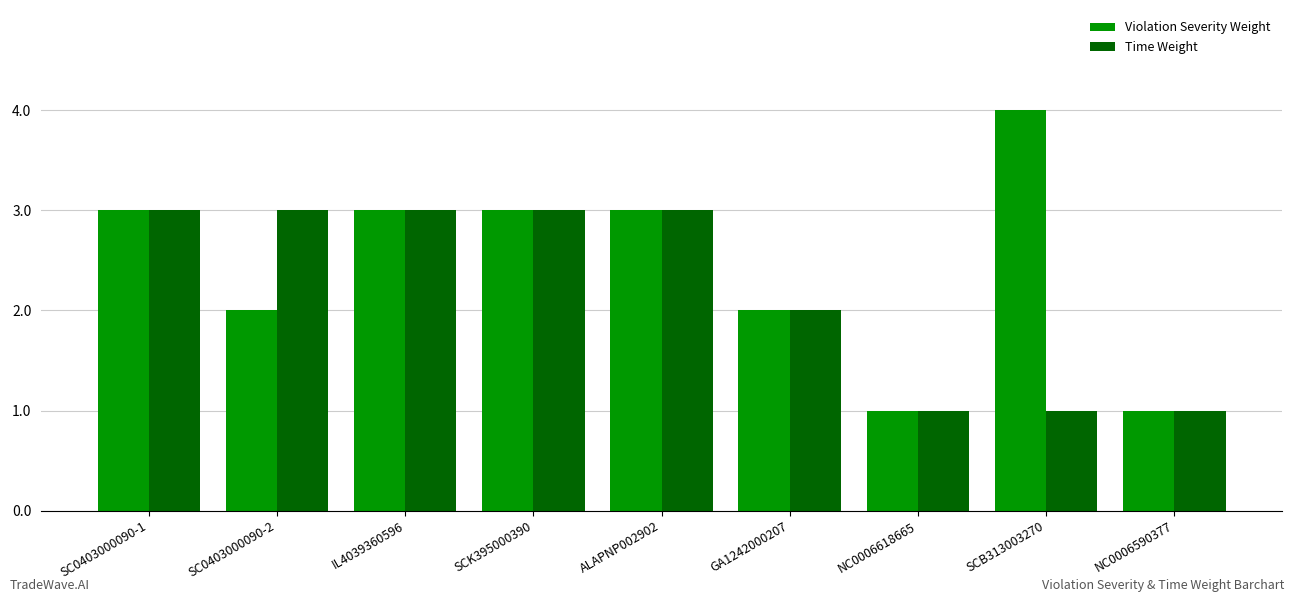

Does the chart contain stacked bars?

No